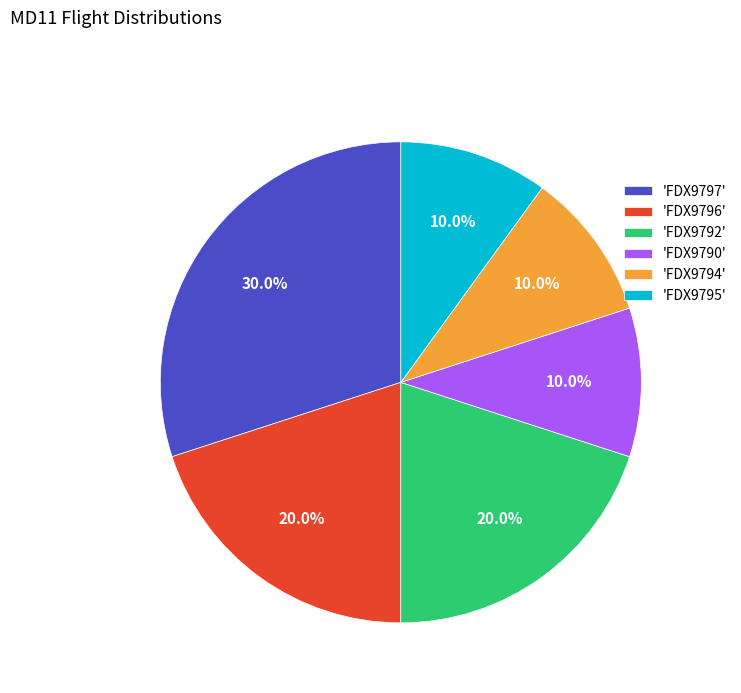

Which has a higher value, 'FDX9796' or 'FDX9794'?

'FDX9796'